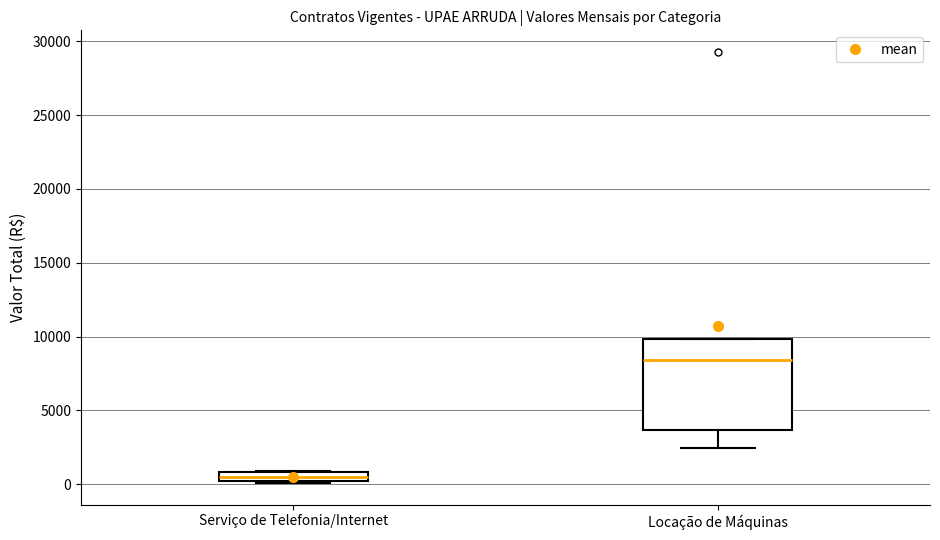

Where does the median line of the box for Locação de Máquinas sit on the y-axis? The values are not printed on the chart, so give them approximately, as read against the axis.

8500